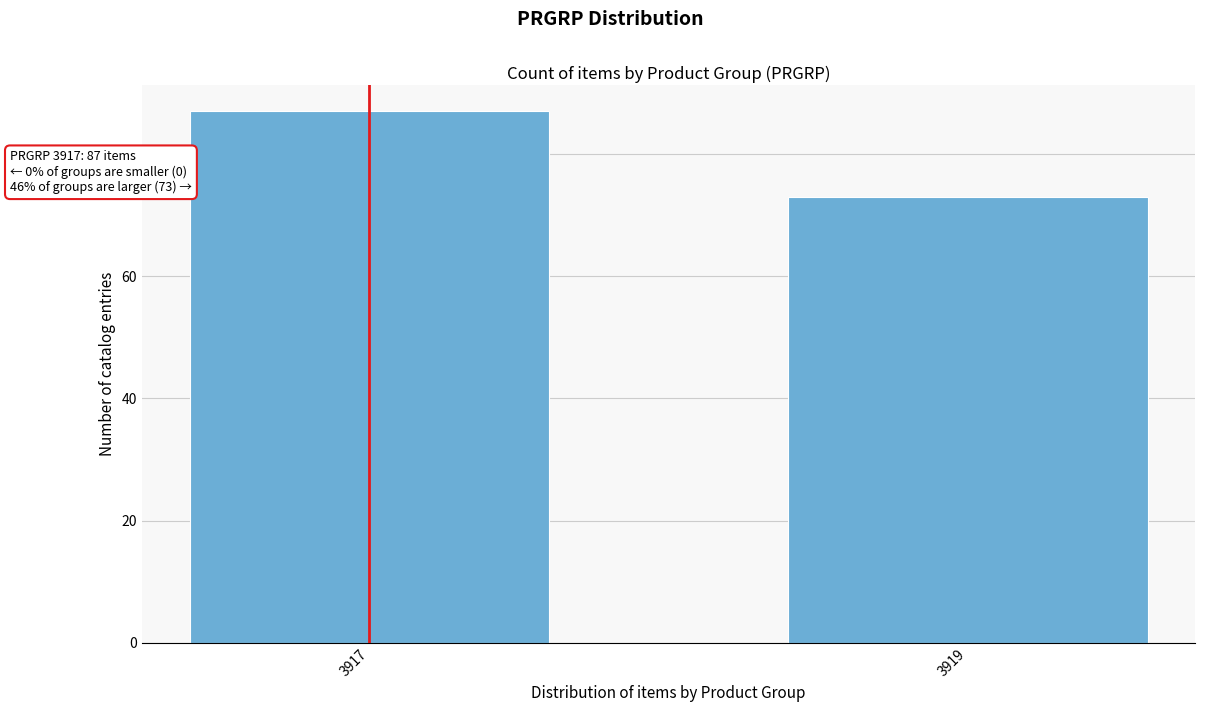

Reading left to right, extract all data points from this chart.

3917=87	3919=73